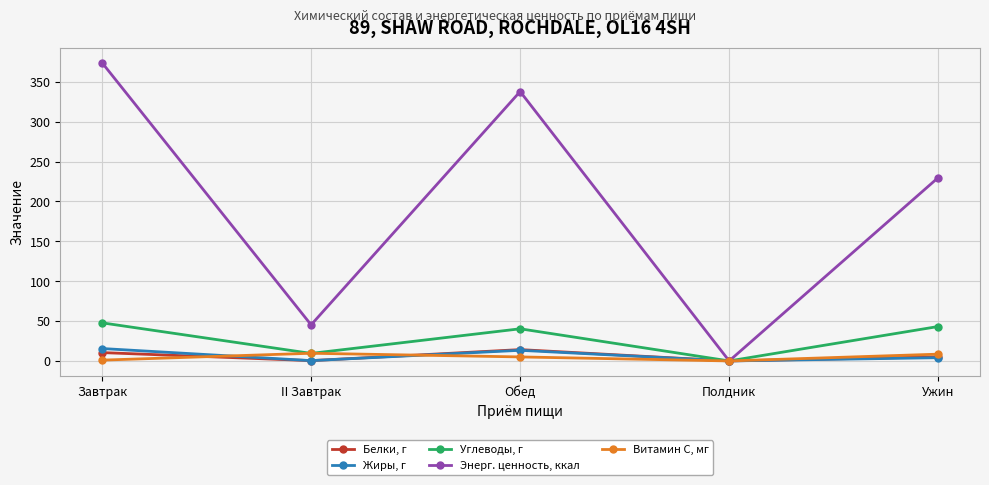

Which series has the widest spread of values?

Энерг. ценность, ккал